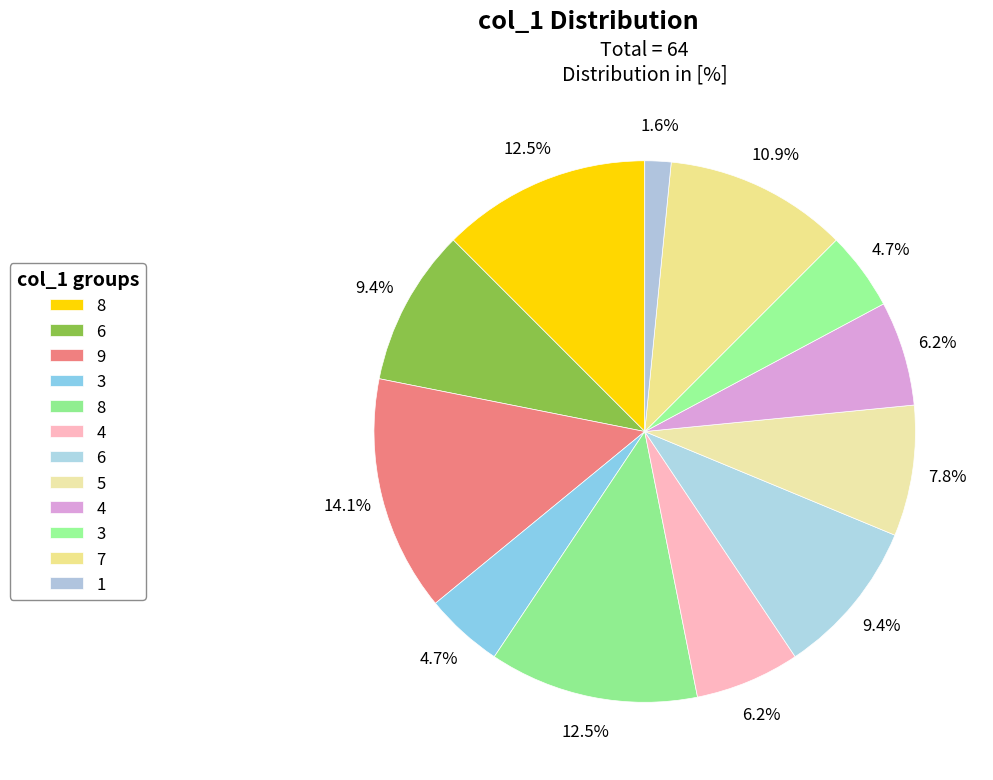

How many segments does this pie chart have?

12